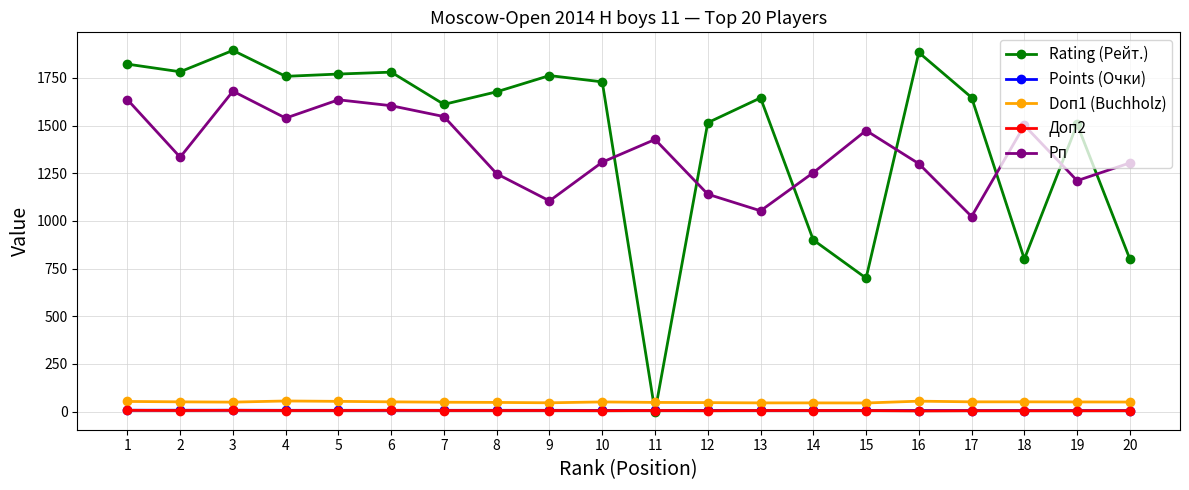

Count the number of data series in this chart.

5